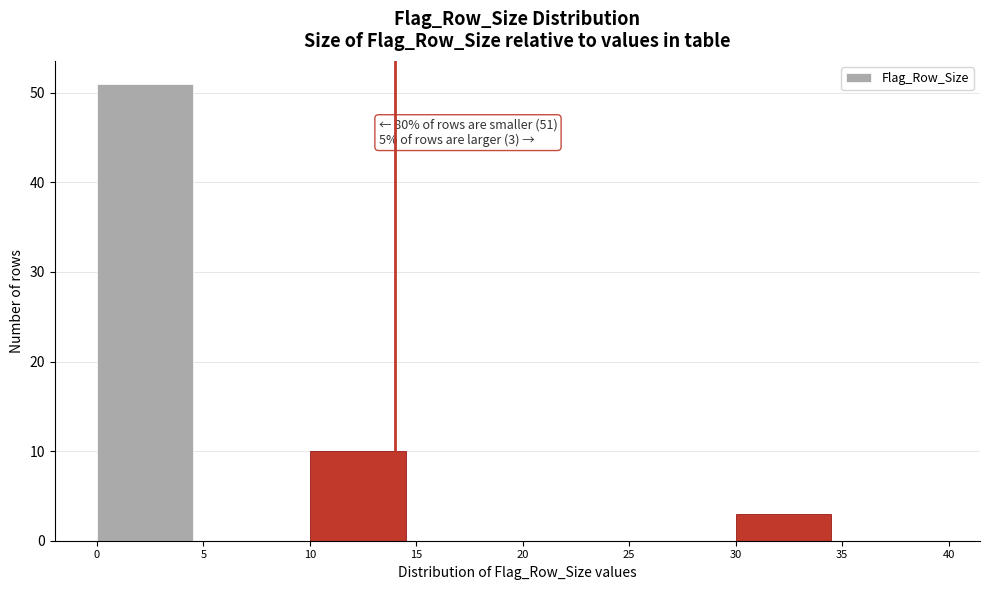

Reading left to right, list all the values displayed in this chart.

0=51	5=0	10=10	15=0	20=0	25=0	30=3	35=0